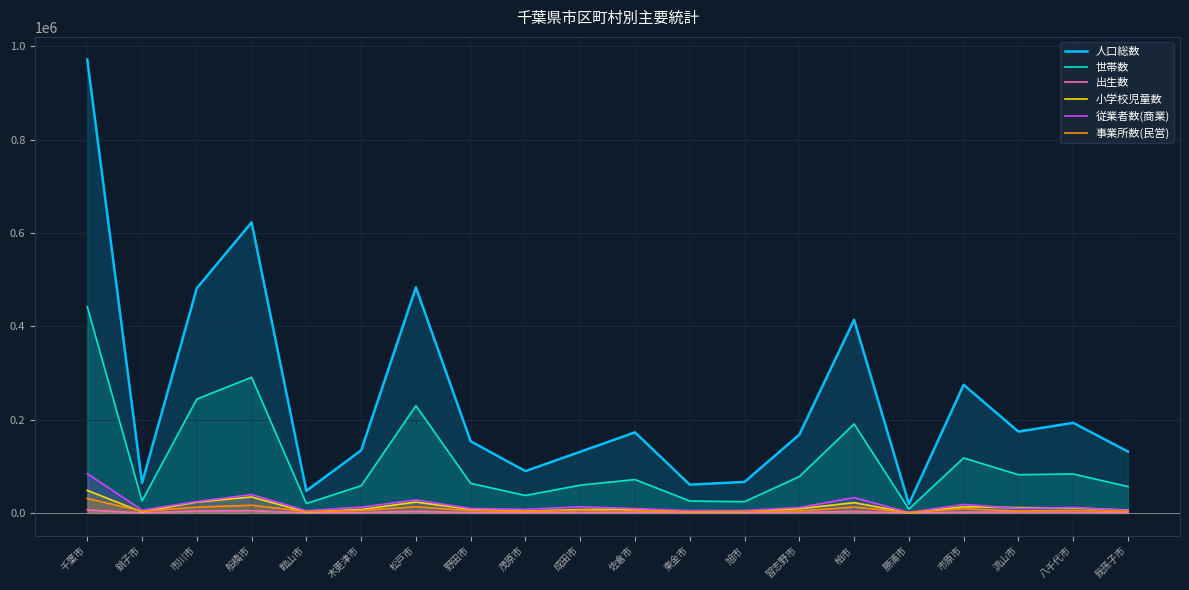

What is the difference between the highest and lowest values at 千葉市?

965493